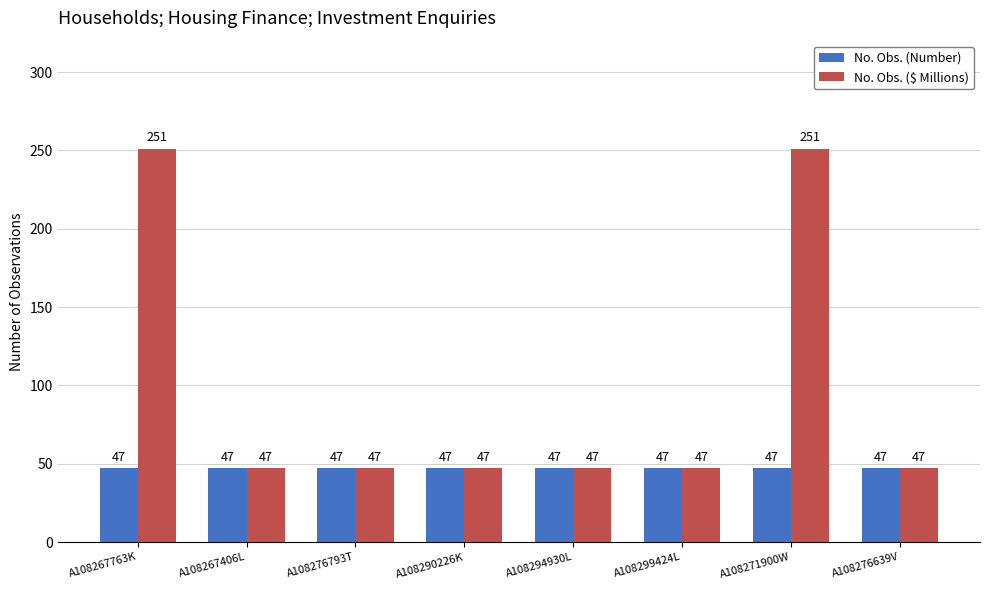

The No. Obs. (Number) series shows 18 at A108271900W. True or false?

False